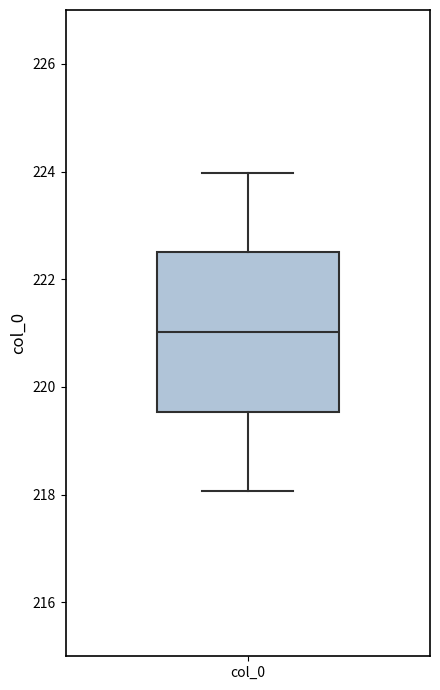

Read this box plot against the y-axis: the position of the median line, the range covered by the box, and the ends of both whiskers. The values are not printed on the chart, so give them approximately, as read against the axis.

median 221.0, box 219.6 to 222.6, whiskers 218.0 to 224.0